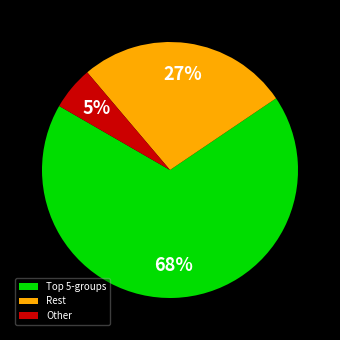

To the nearest percent, what is the combined percentage of Rest and Other?

32%